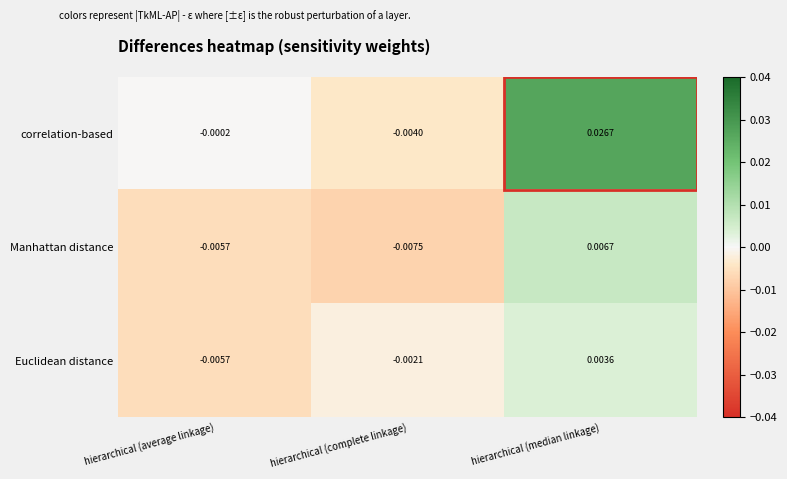

Which label corresponds to the largest value in the chart?

hierarchical (median linkage)